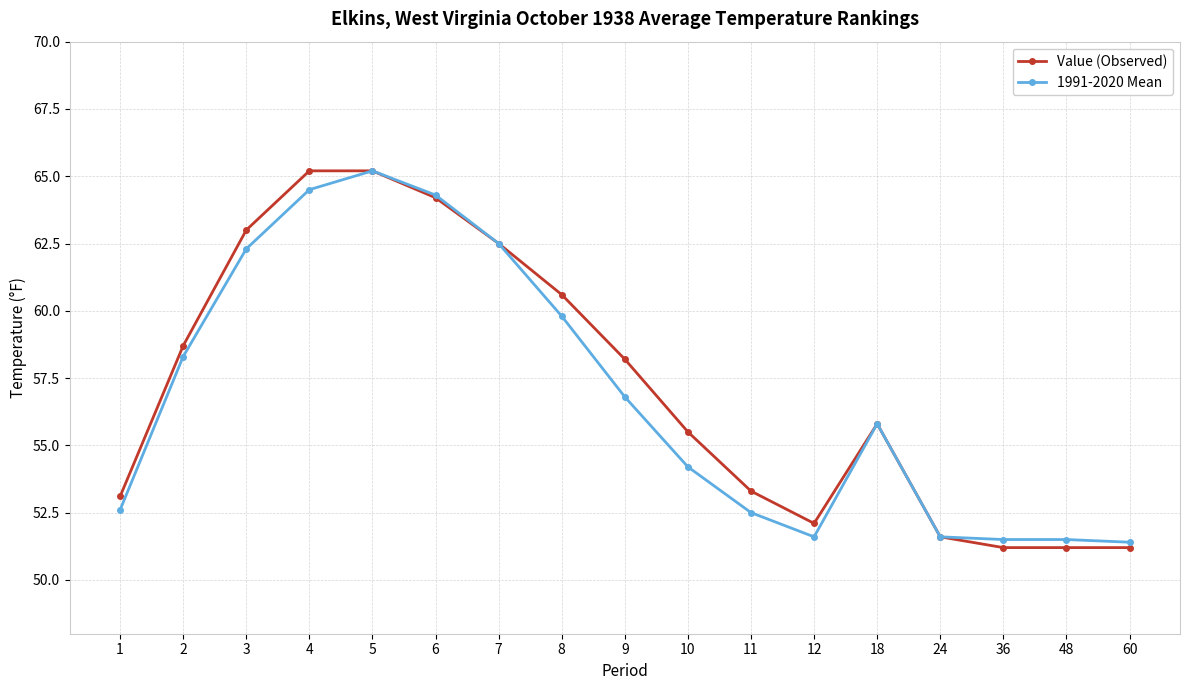

At which category is the sum across all series the highest?

5